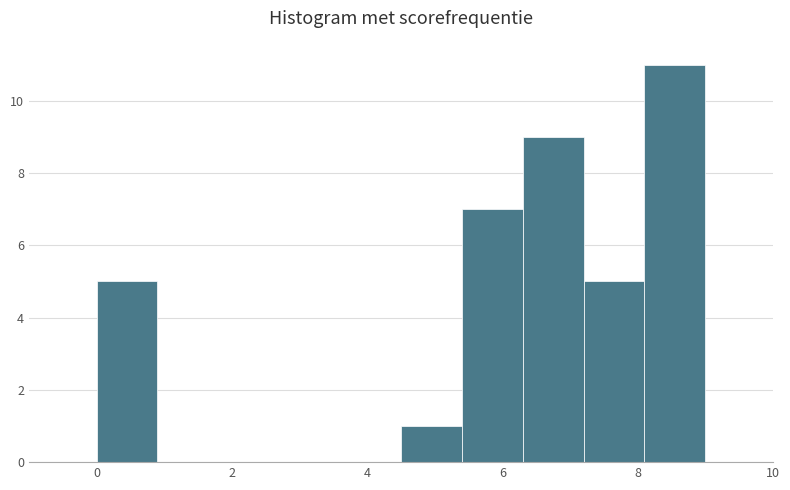

Reading left to right, transcribe this chart: for each bar, give the range it covers on the x-axis and its height. Neither the bar edges nor the heights are printed on the chart, so give them approximately, as read against the axes.

0.0 to 0.9: 5
0.9 to 1.8: 0
1.8 to 2.7: 0
2.7 to 3.6: 0
3.6 to 4.5: 0
4.5 to 5.4: 1
5.4 to 6.3: 7
6.3 to 7.2: 9
7.2 to 8.1: 5
8.1 to 9.0: 11